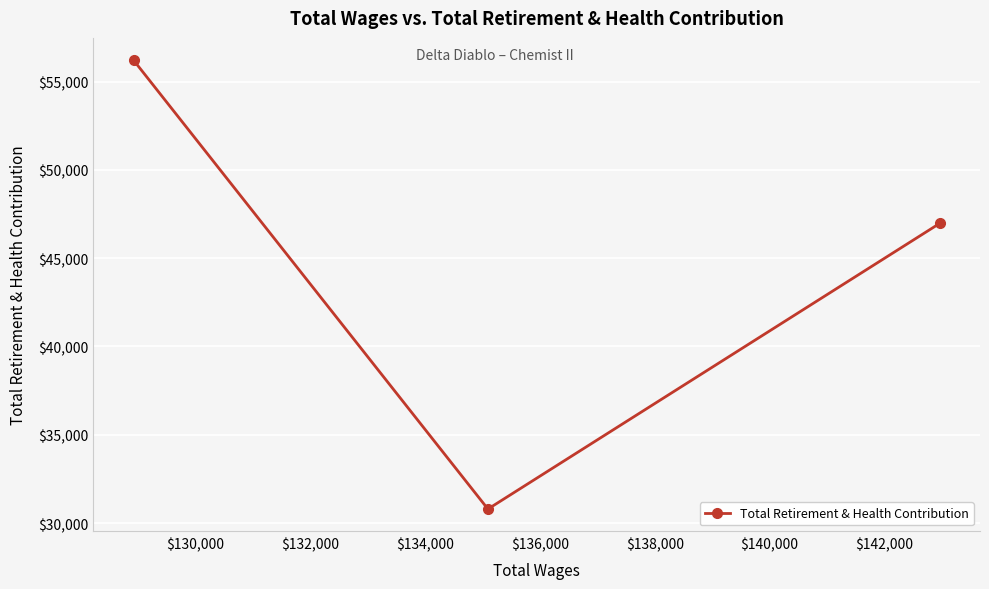

What is the maximum value shown in the chart?

56208